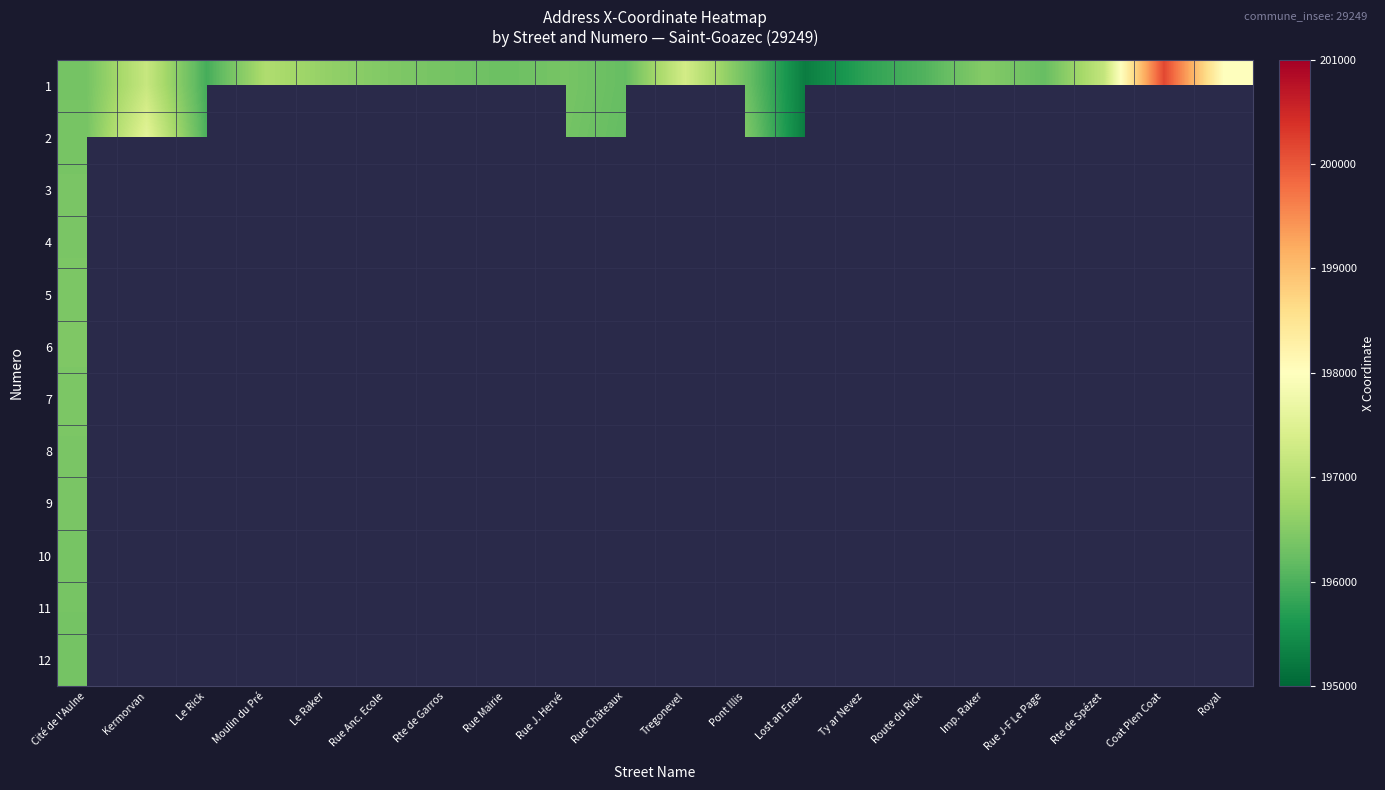

Is the value of 2 at Rue Châteaux greater than the value of 3 at Rue Anc. Ecole?

No